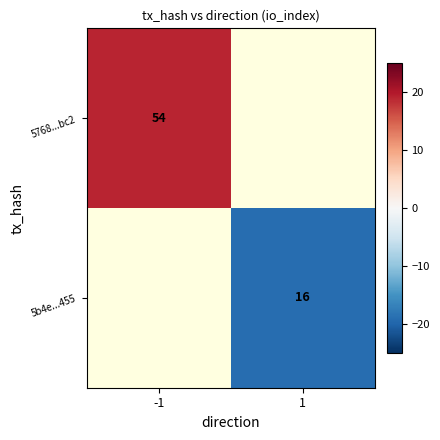

Which has a higher value, 1 or -1?

-1